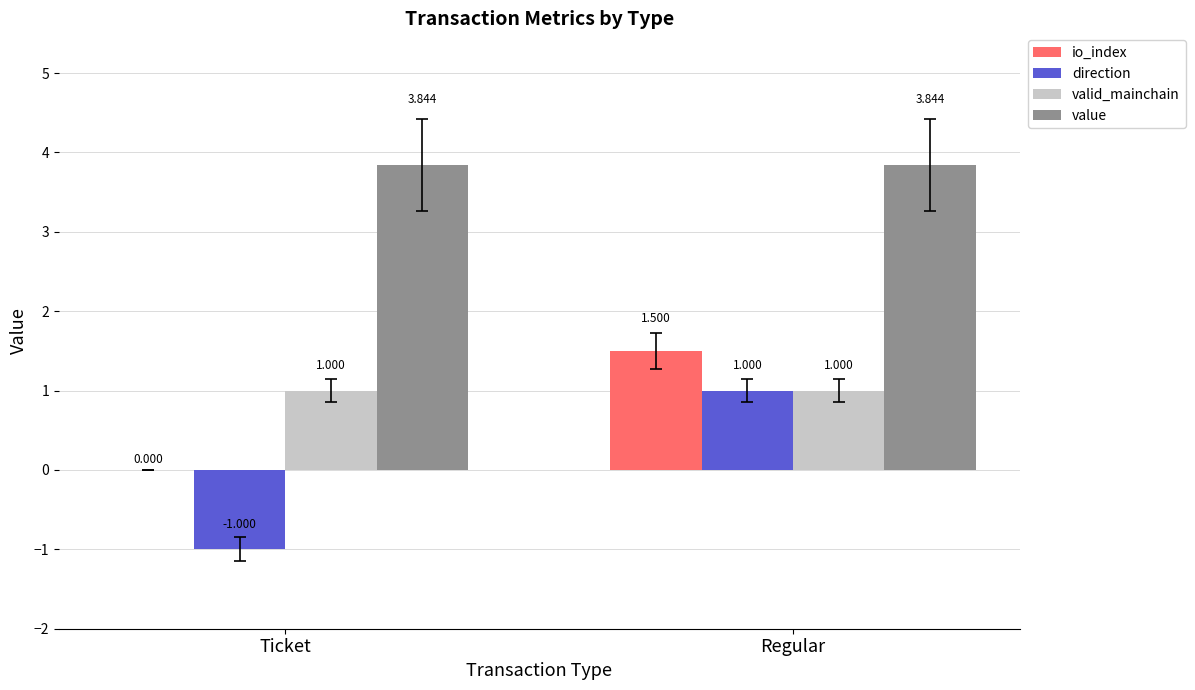

What is the difference between the io_index values at Regular and Ticket?

1.5